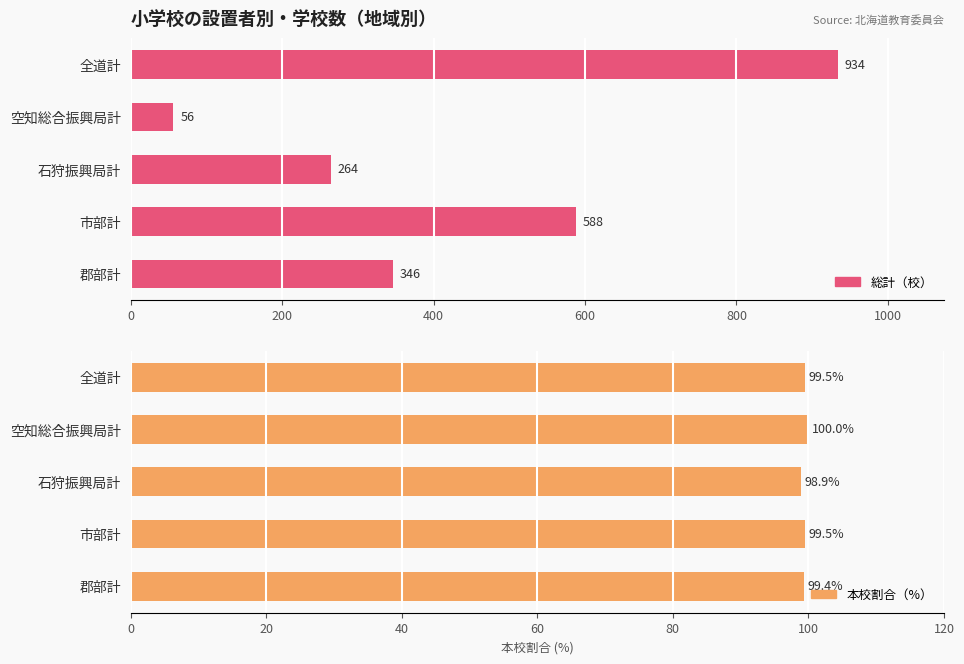

What is the difference between the highest and lowest values at 郡部計?

246.6